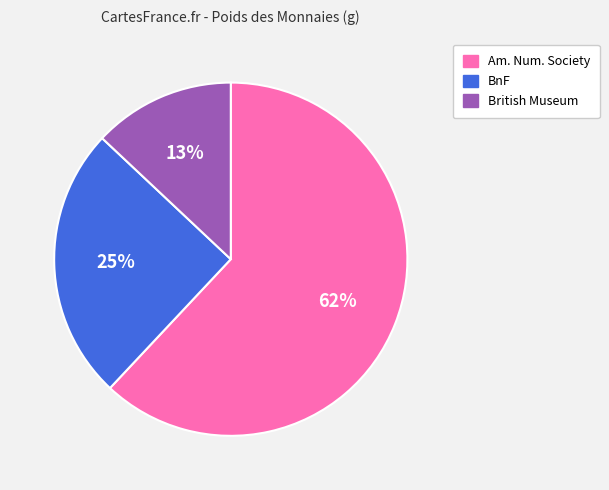

Is there any slice that represents more than half of the pie?

Yes